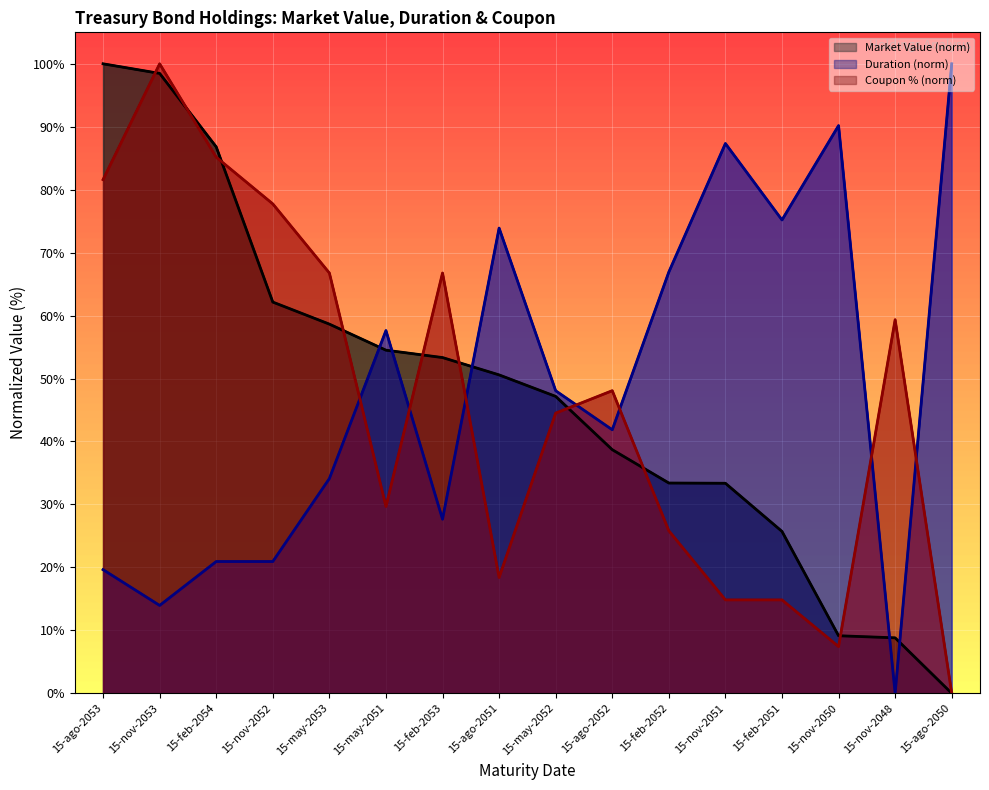

What is the label of the 13th point from the right?

15-nov-2052